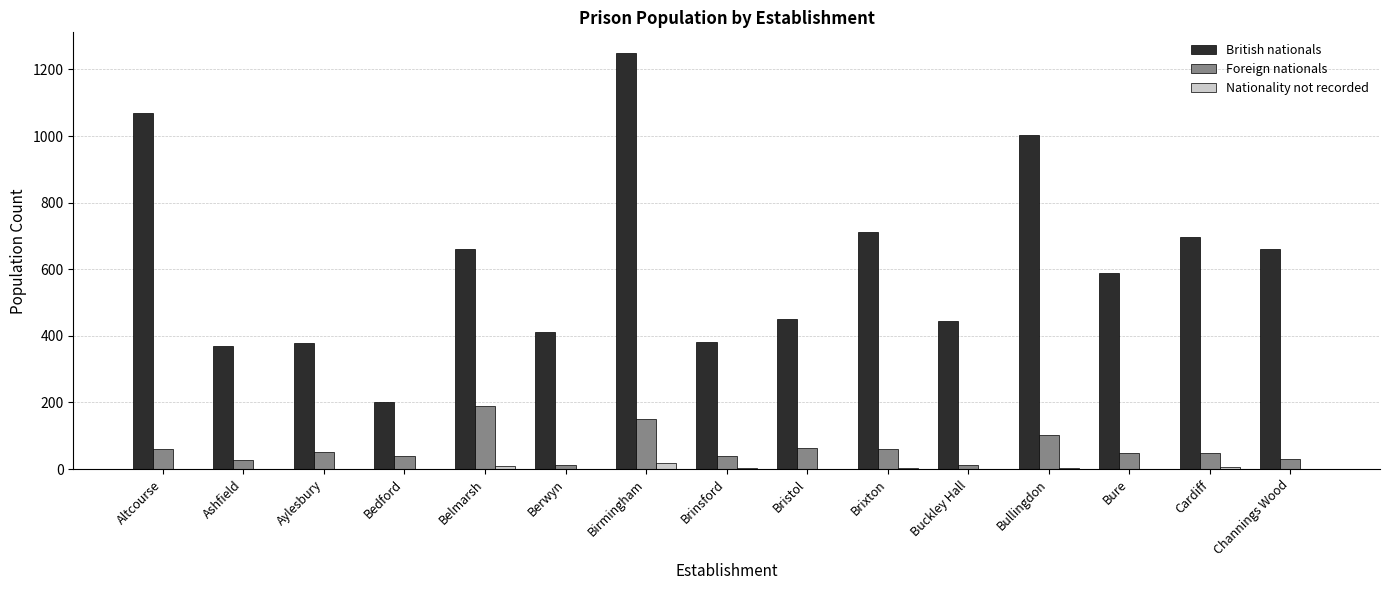

How many data points does each series have?

15